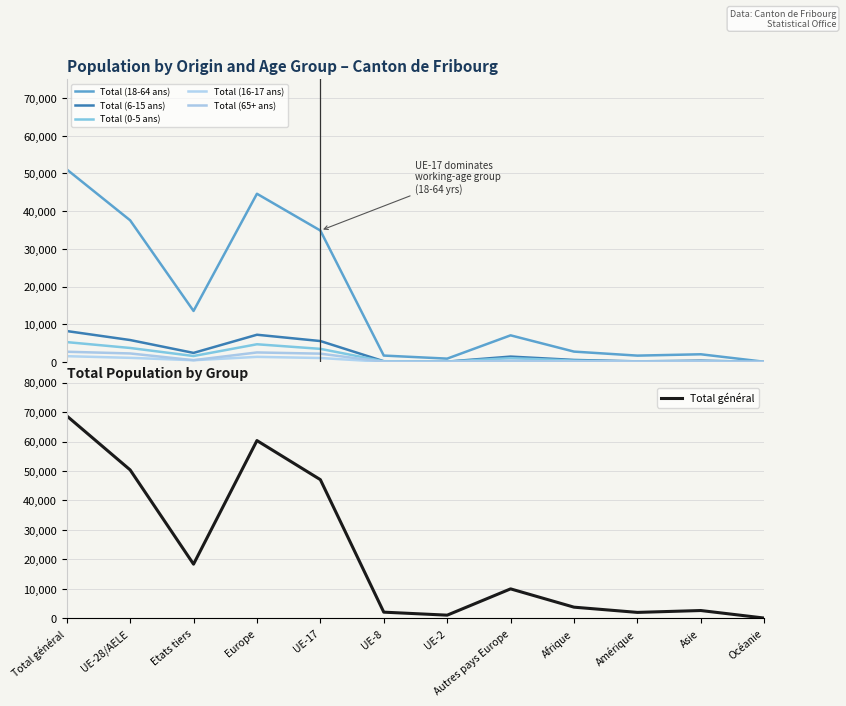

Which series has the largest total across all categories?

Total général